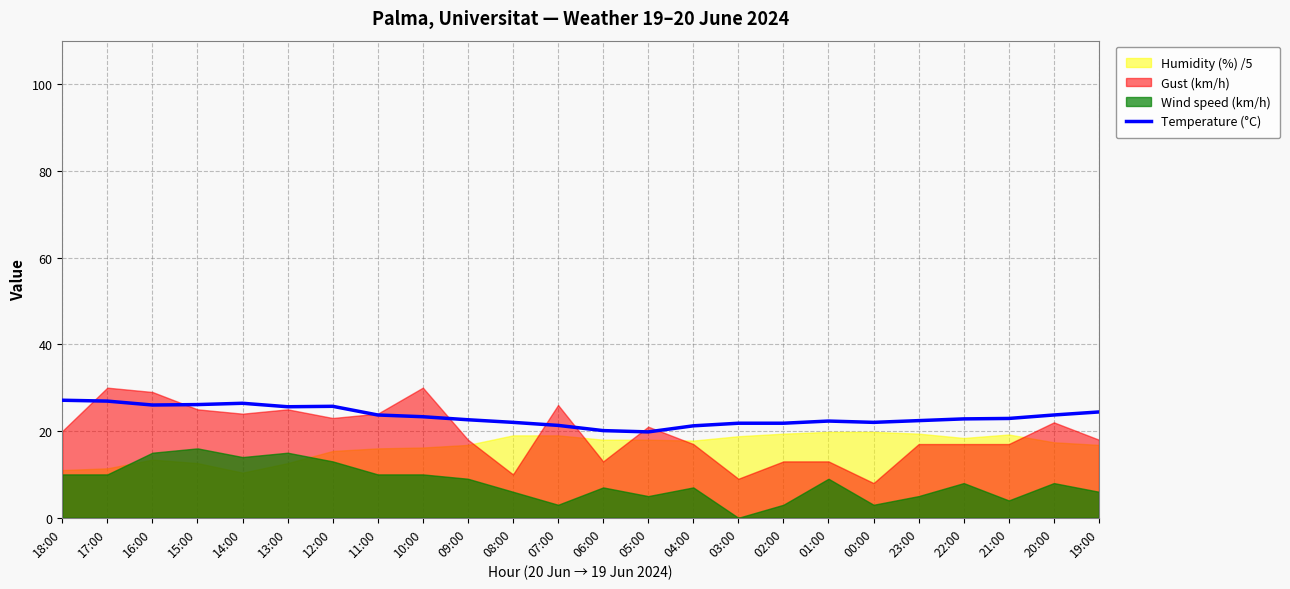

Where is the data nearest to the value 23?

21:00